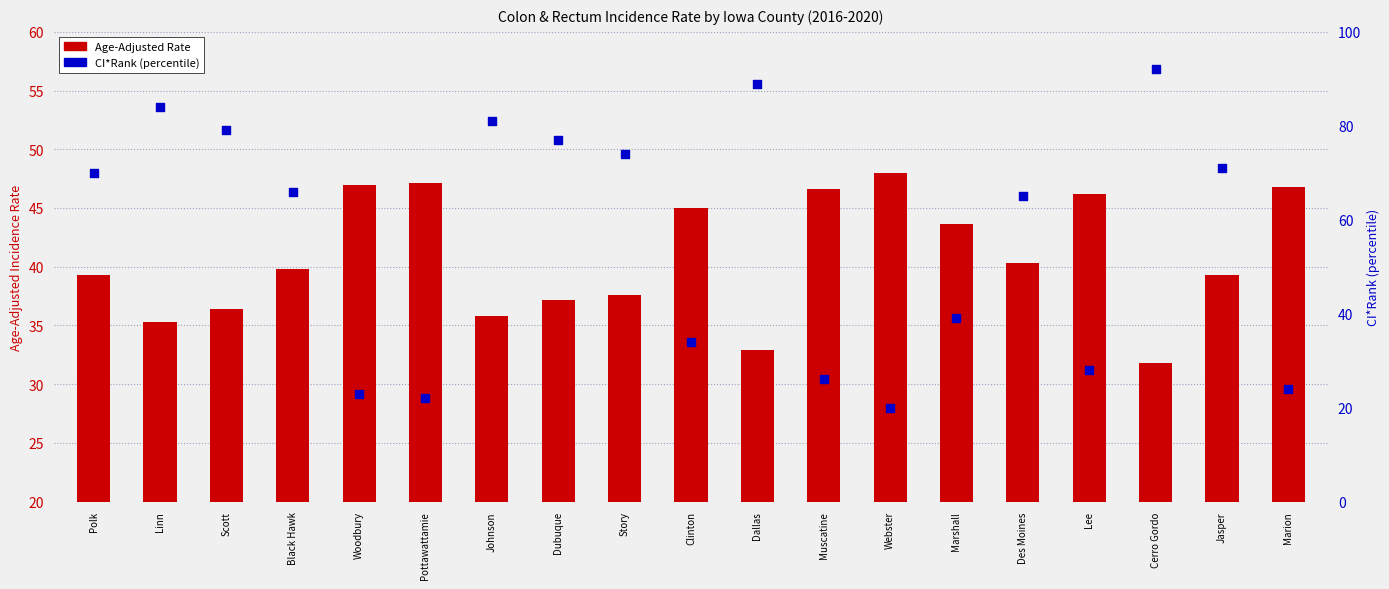

At which category is the sum across all series the highest?

Cerro Gordo